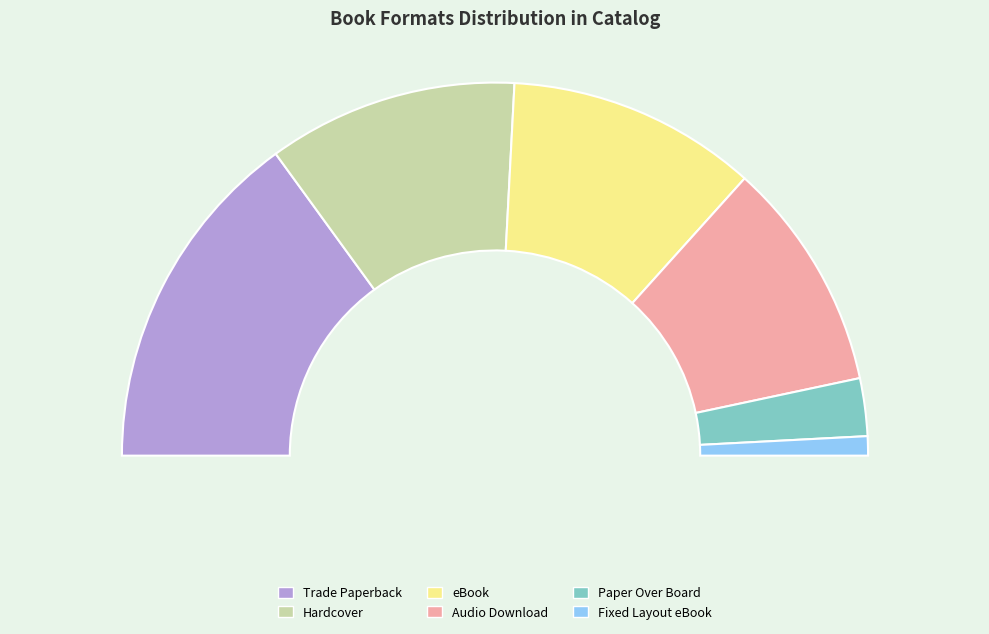

True or false: Fixed Layout eBook accounts for 2% of the total.

True